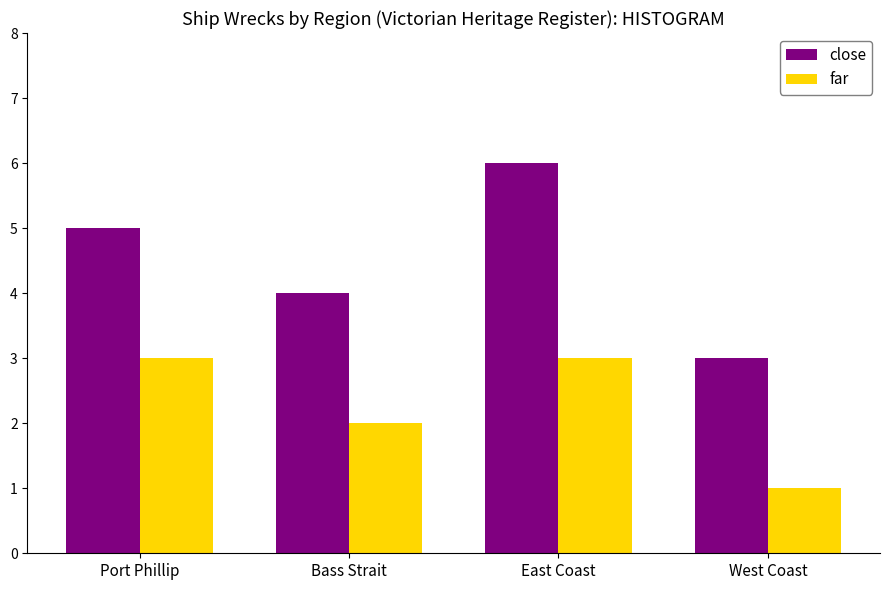

Reading right to left, extract all data points from this chart.

close: 3	6	4	5
far: 1	3	2	3